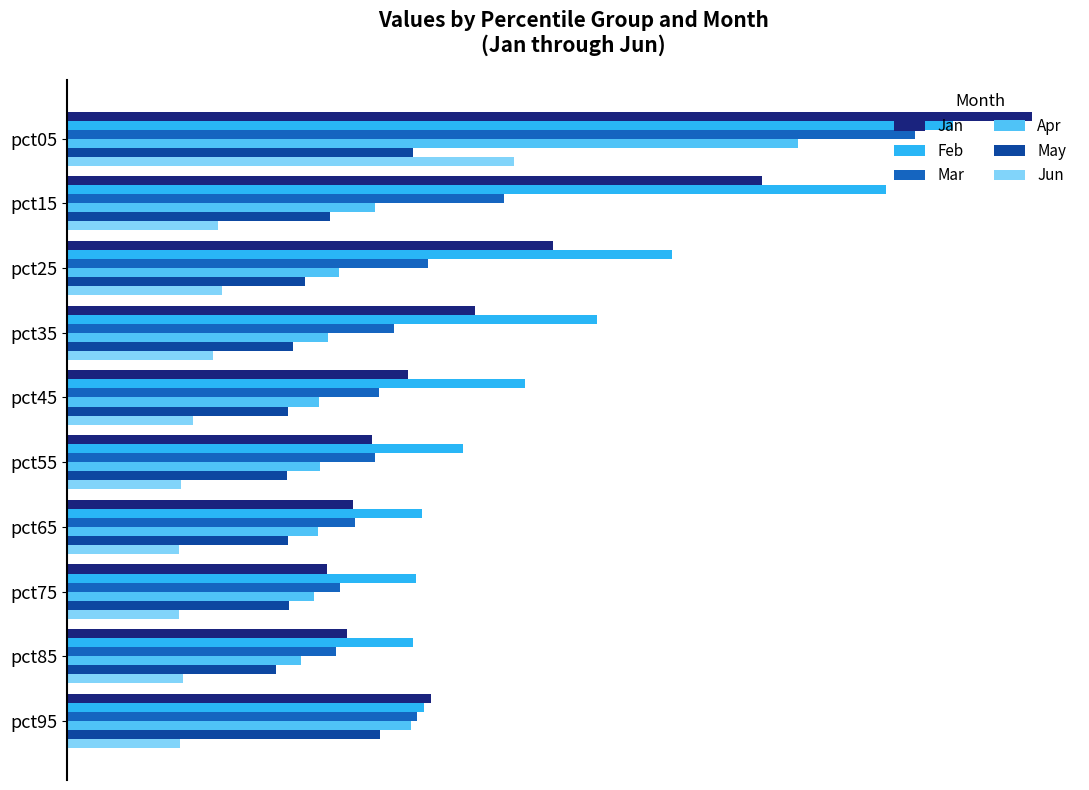

What are all the series names shown in the legend?

Jan, Feb, Mar, Apr, May, Jun